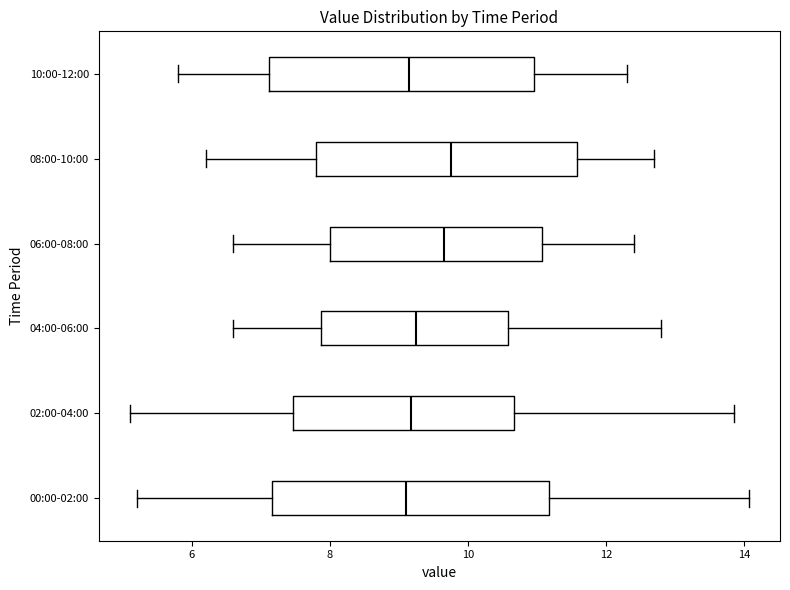

Reading bottom to top, transcribe this box plot: for each box, give where its median line is, the range the box spans, and where its two whiskers end, as read against the x-axis. The values are not printed on the chart, so give them approximately, as read against the axis.

00:00-02:00: median 9.2, box 7.2 to 11.2, whiskers 5.2 to 14.0
02:00-04:00: median 9.2, box 7.4 to 10.6, whiskers 5.2 to 13.8
04:00-06:00: median 9.2, box 7.8 to 10.6, whiskers 6.6 to 12.8
06:00-08:00: median 9.6, box 8.0 to 11.0, whiskers 6.6 to 12.4
08:00-10:00: median 9.8, box 7.8 to 11.6, whiskers 6.2 to 12.8
10:00-12:00: median 9.2, box 7.2 to 11.0, whiskers 5.8 to 12.4